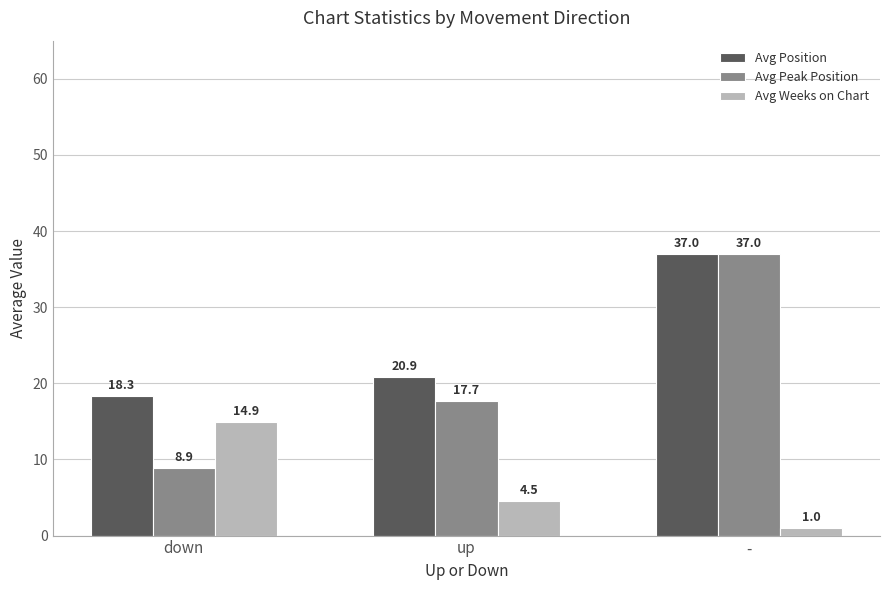

True or false: Avg Peak Position has a value of 17.7 at up.

True